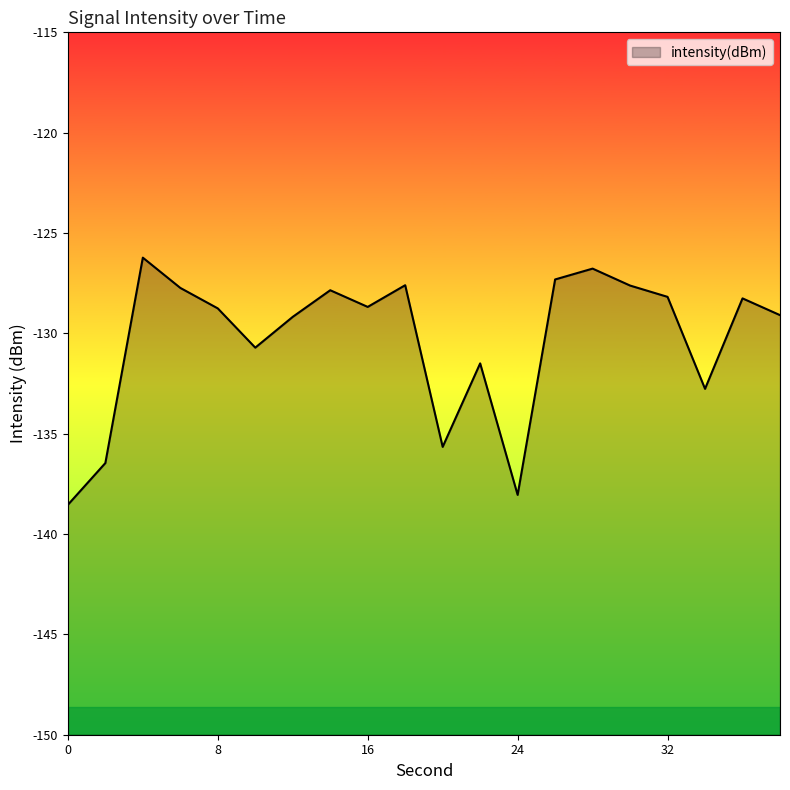

What is the change in value from 14 to 26?

+0.5